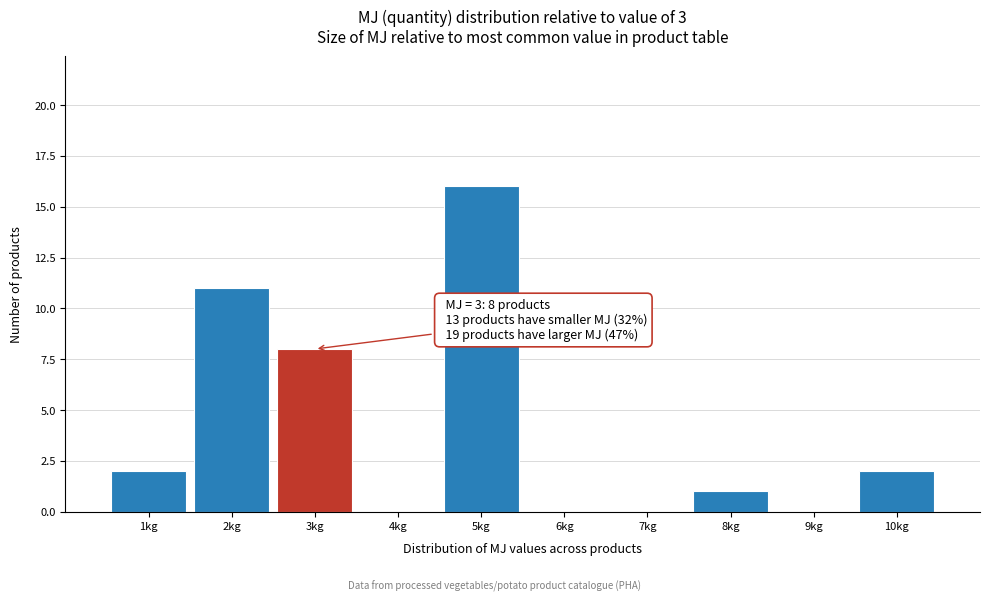

Which range on the x-axis has the tallest bar?

4.5 to 5.5